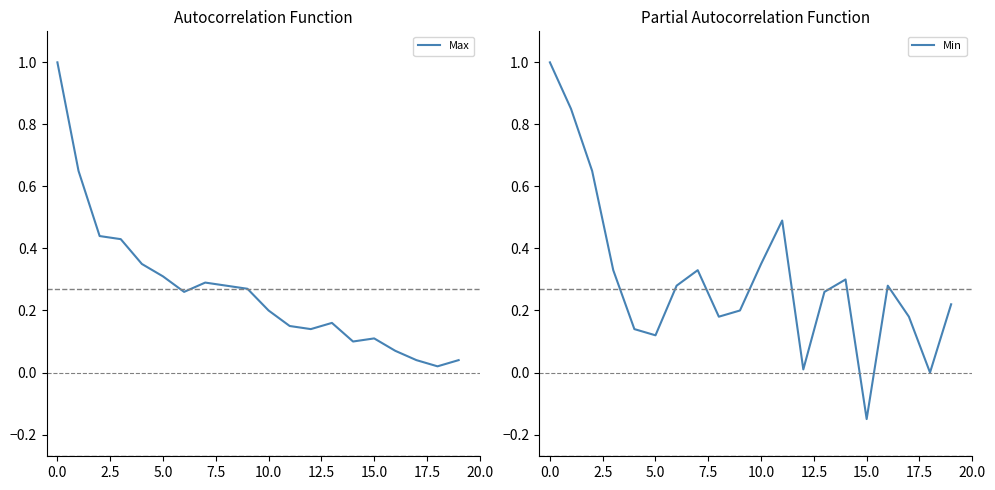

Reading left to right, list all the values displayed in this chart.

Max: 1.0	0.7	0.4	0.4	0.3	0.3	0.3	0.3	0.3	0.3	0.2	0.1	0.1	0.2	0.1	0.1	0.1	0.0	0.0	0.0
Min: 1.0	0.8	0.7	0.3	0.1	0.1	0.3	0.3	0.2	0.2	0.3	0.5	0.0	0.3	0.3	-0.1	0.3	0.2	0.0	0.2